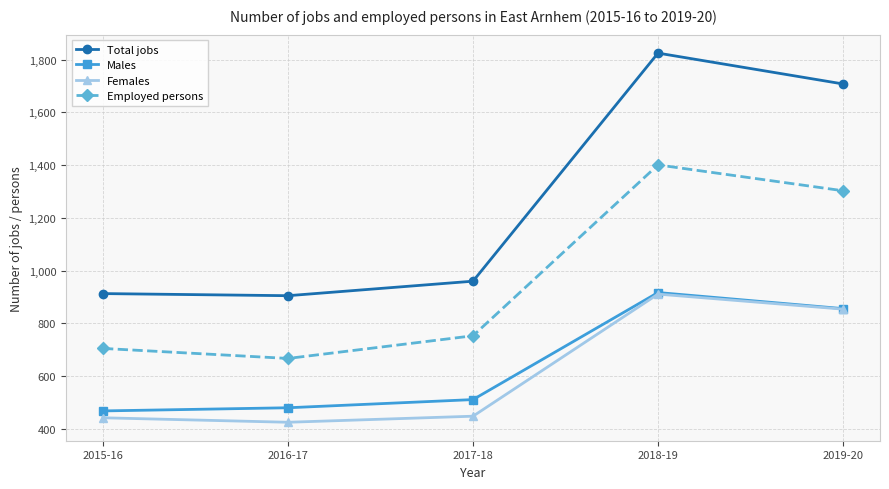

The value of Total jobs at 2016-17 is 905. True or false?

True